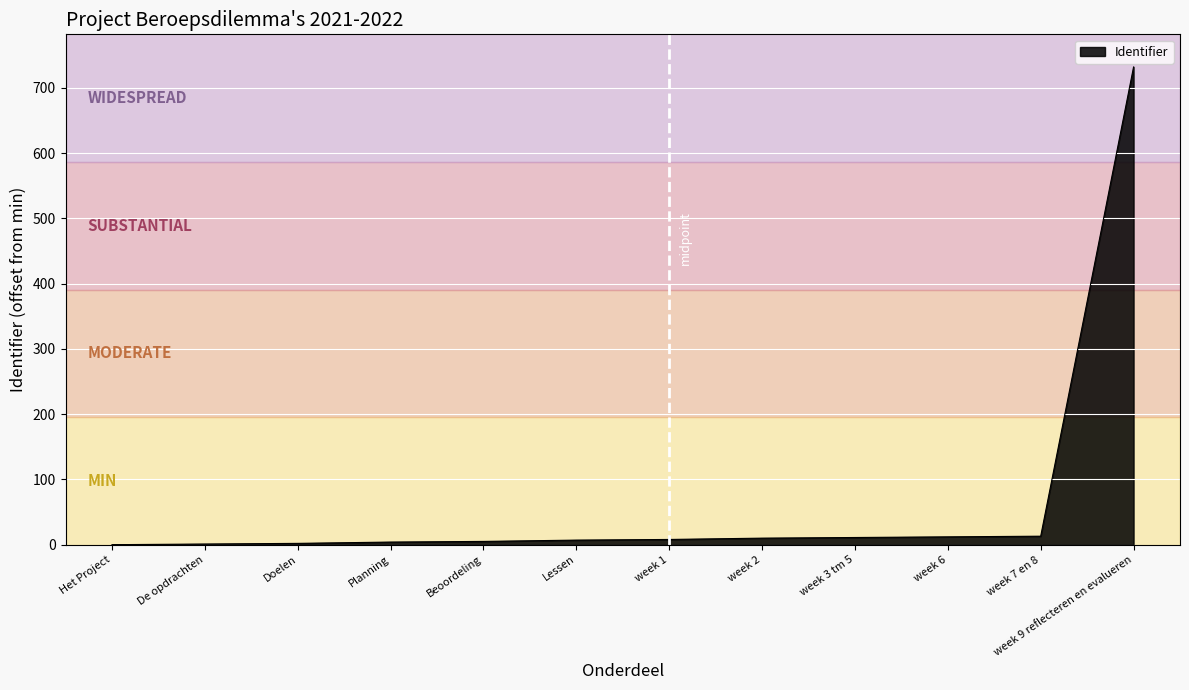

What position from the left is week 3 tm 5?

9